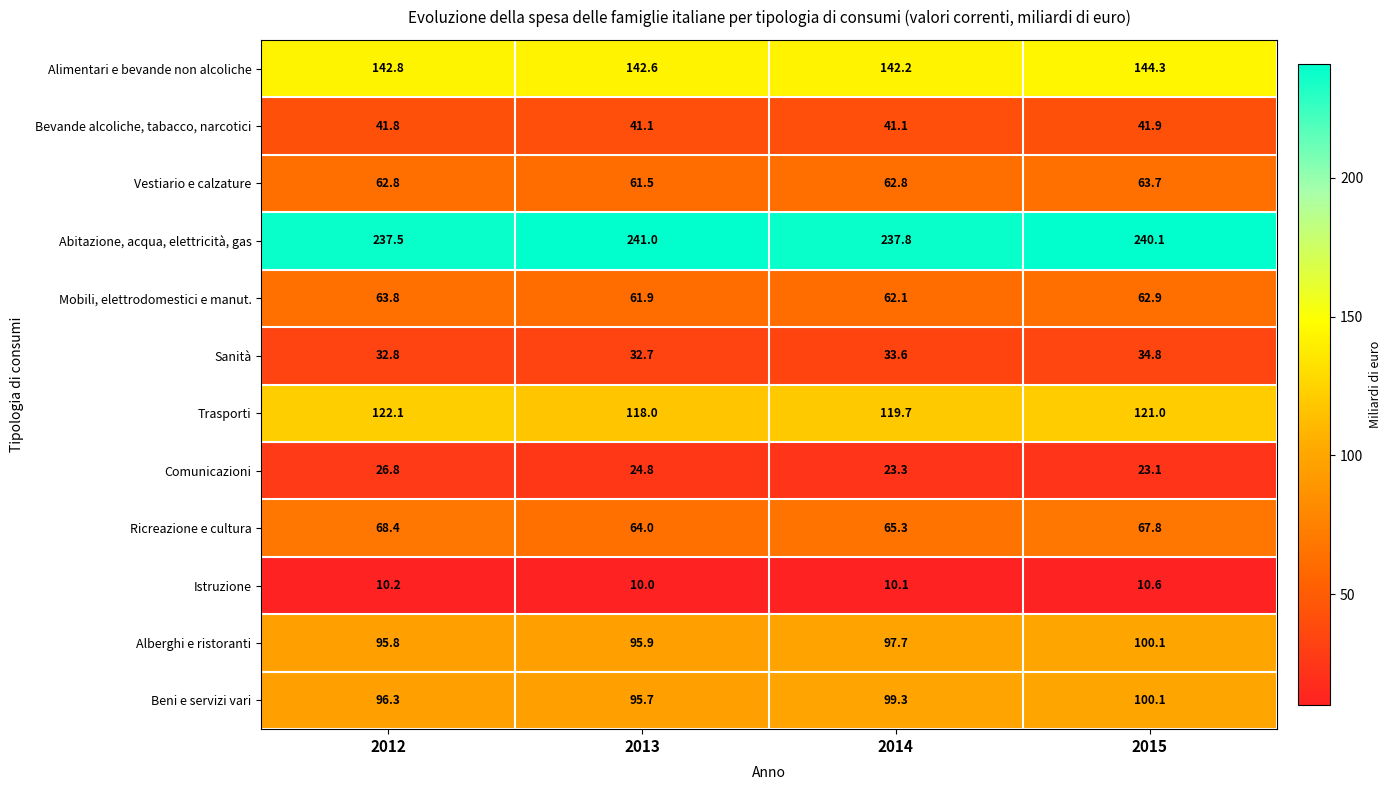

At which category is the sum across all series the highest?

2015